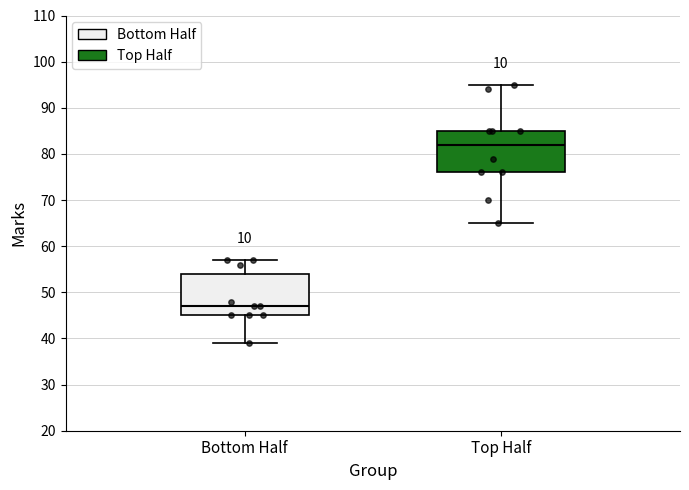

Reading left to right, transcribe this box plot: for each box, give where its median line is, the range the box spans, and where its two whiskers end, as read against the y-axis. The values are not printed on the chart, so give them approximately, as read against the axis.

Bottom Half: median 47, box 45 to 54, whiskers 39 to 57
Top Half: median 82, box 76 to 85, whiskers 65 to 95